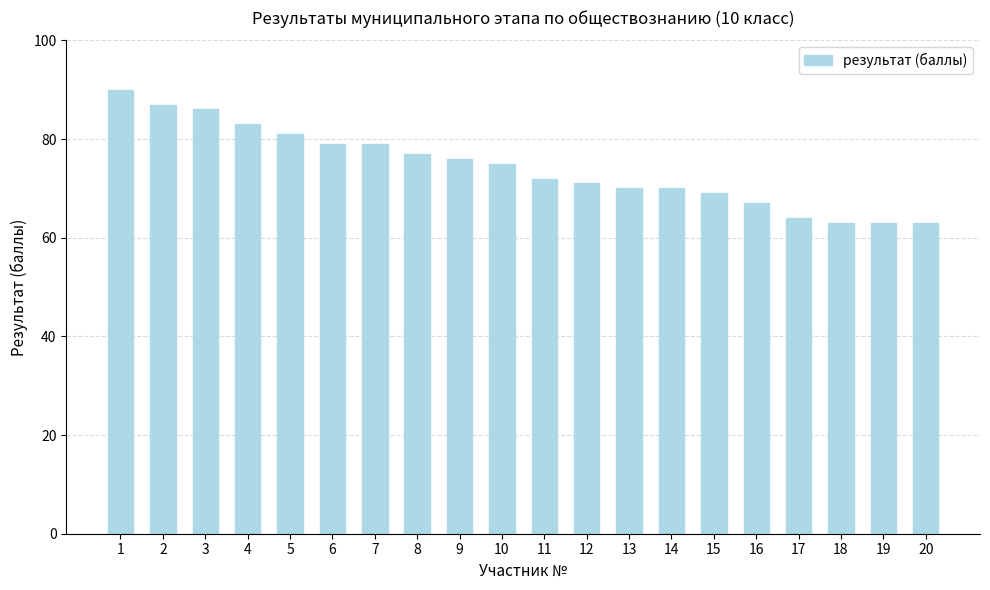

Reading left to right, what are all the values shown in this chart?

1=90	2=87	3=86	4=83	5=81	6=79	7=79	8=77	9=76	10=75	11=72	12=71	13=70	14=70	15=69	16=67	17=64	18=63	19=63	20=63